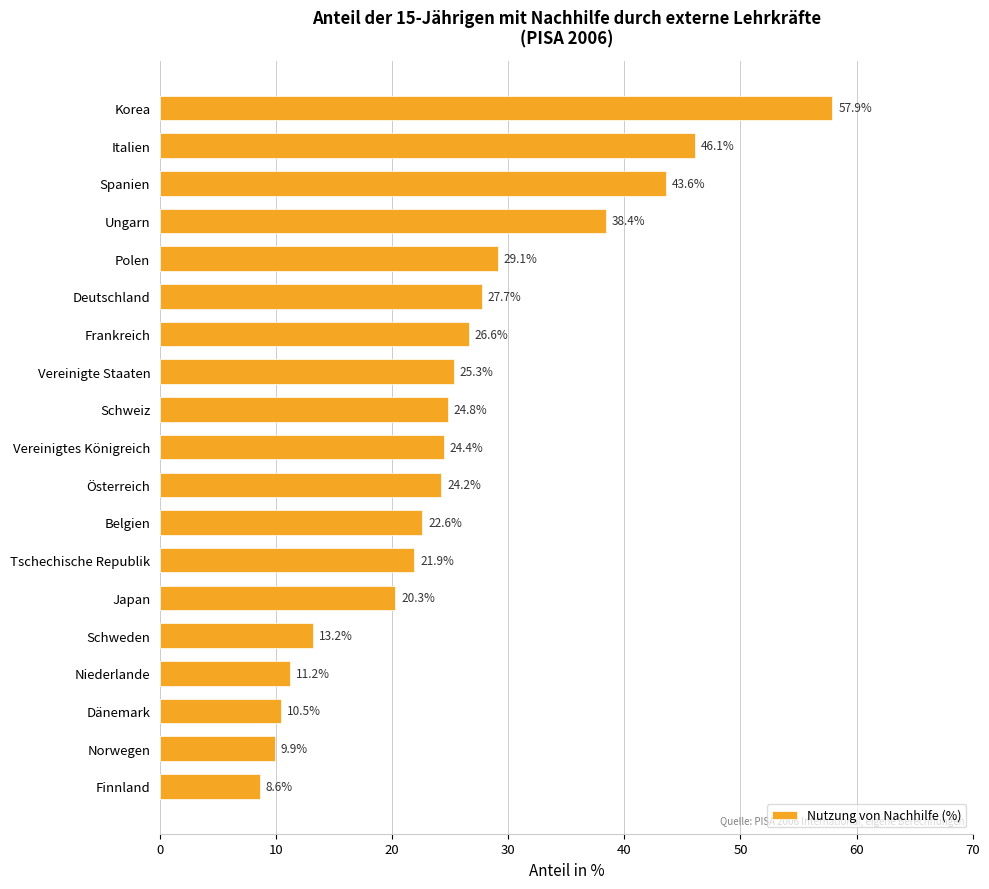

Count the number of values greater than 24.

11